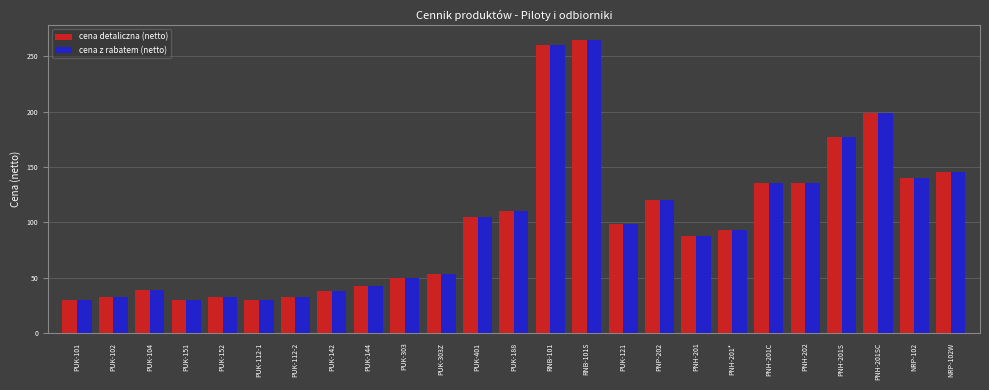

What is the total value across all series at PUK-112-1?

60